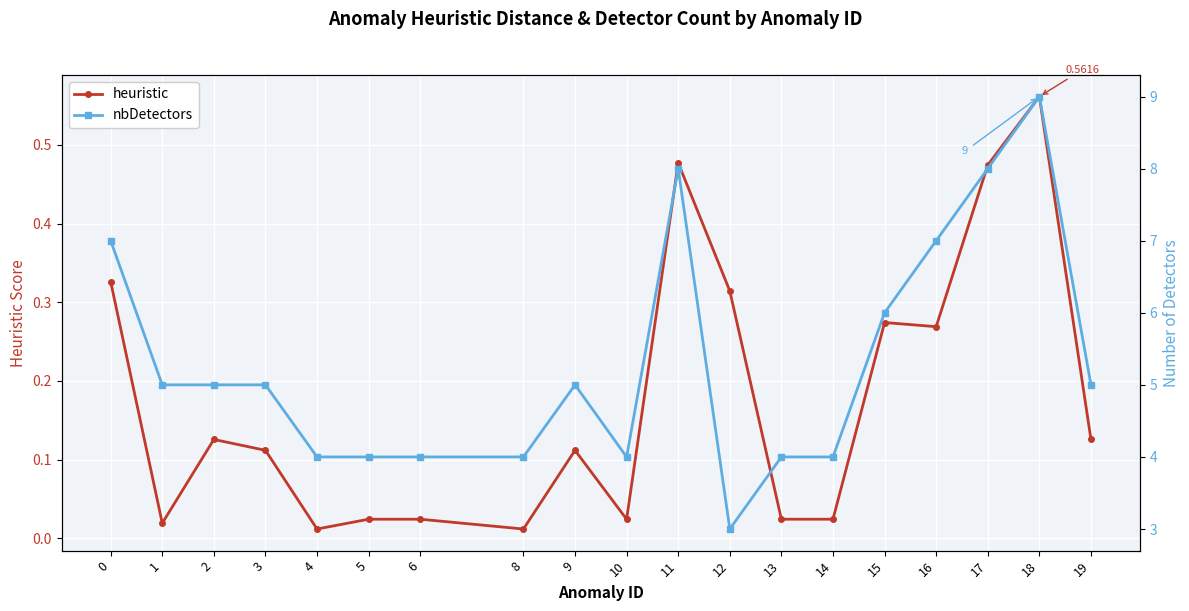

The value of heuristic at 8 is 0.0. True or false?

True